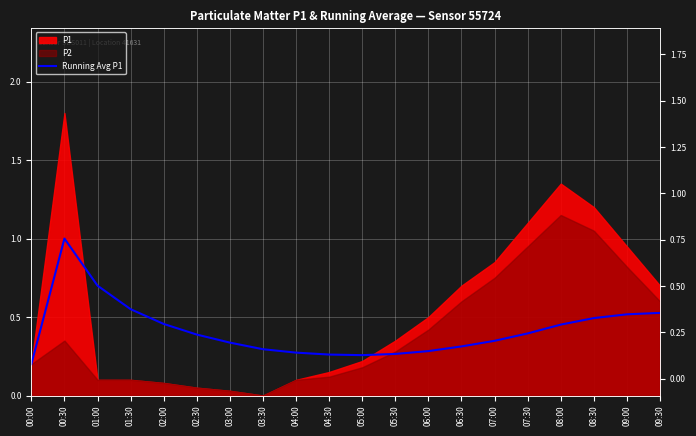

What is the label of the 16th point from the left?

07:30